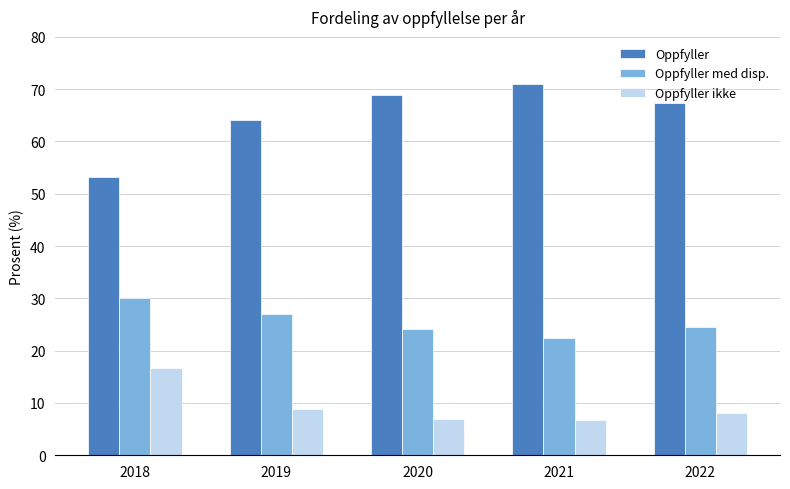

What is the smallest value displayed?

6.7